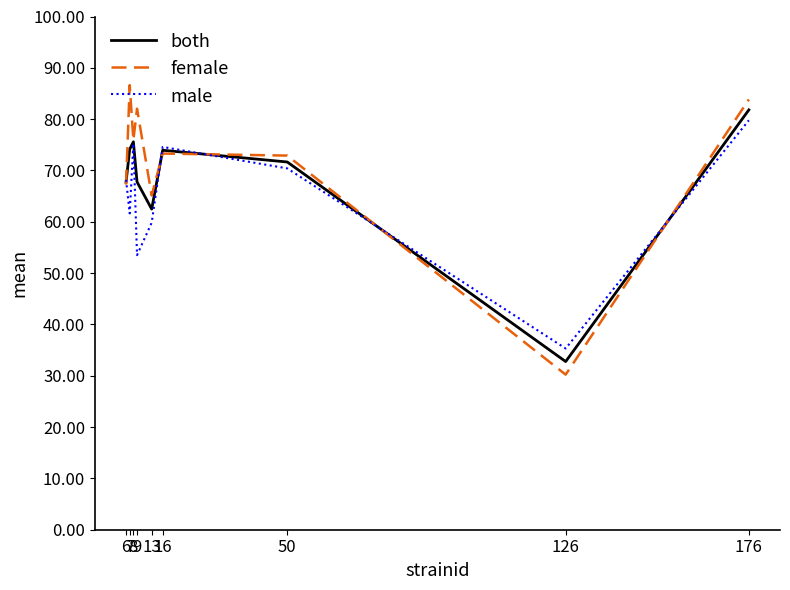

Which series has the widest spread of values?

female